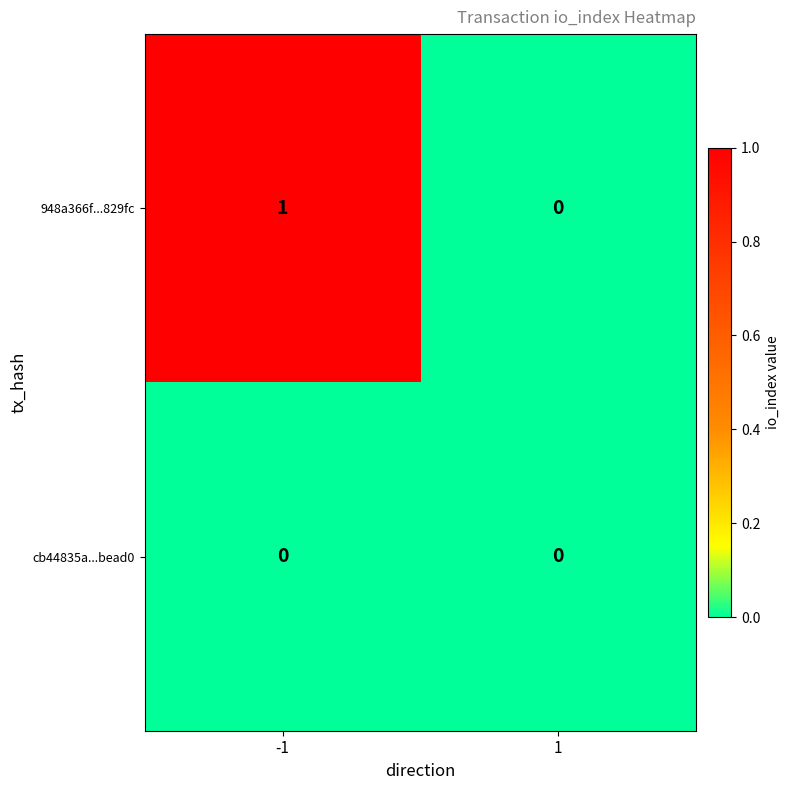

Is it true that 948a366f...829fc equals 0 at 1?

True